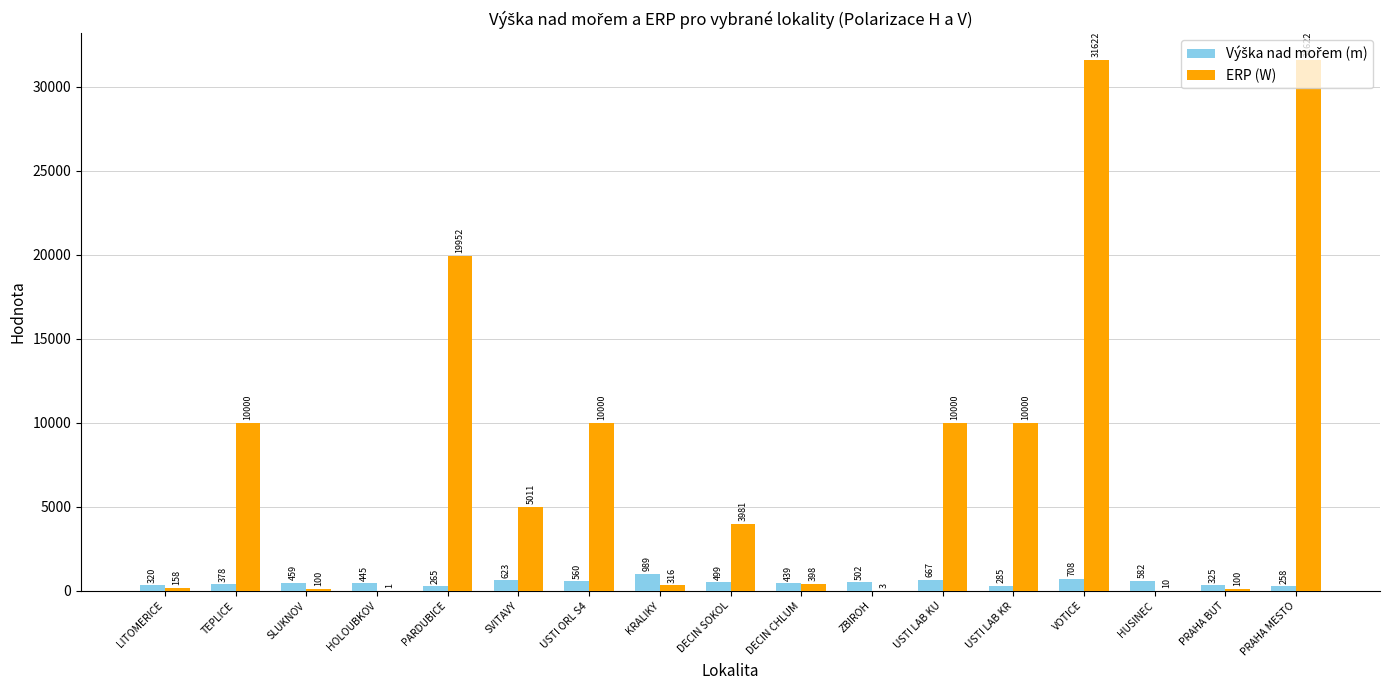

Between DECIN SOKOL and ZBIROH, which series saw the biggest shift?

ERP (W)